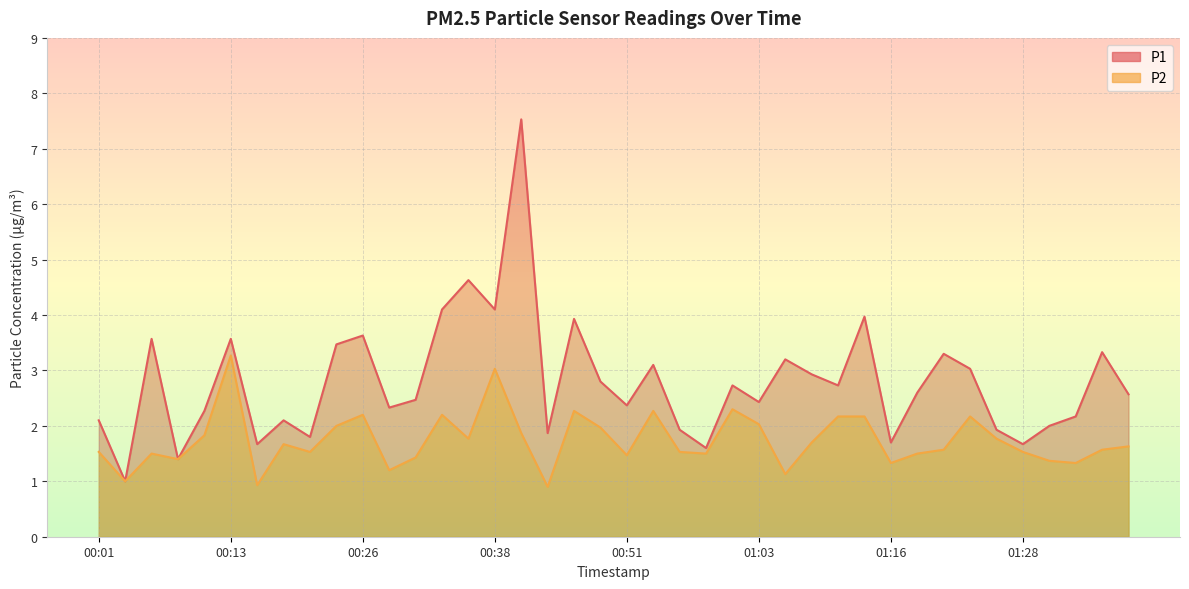

At which label does P1 first exceed 2?

00:01